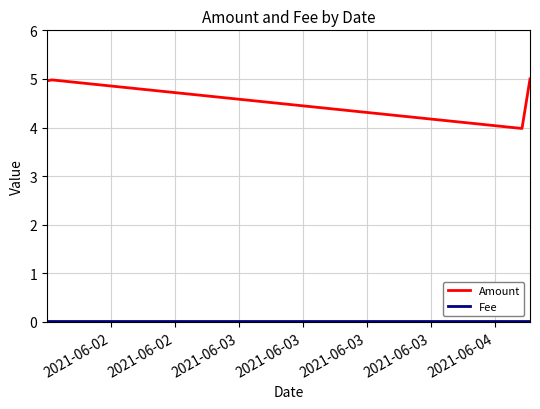

Which series has the largest range (max minus min)?

Amount